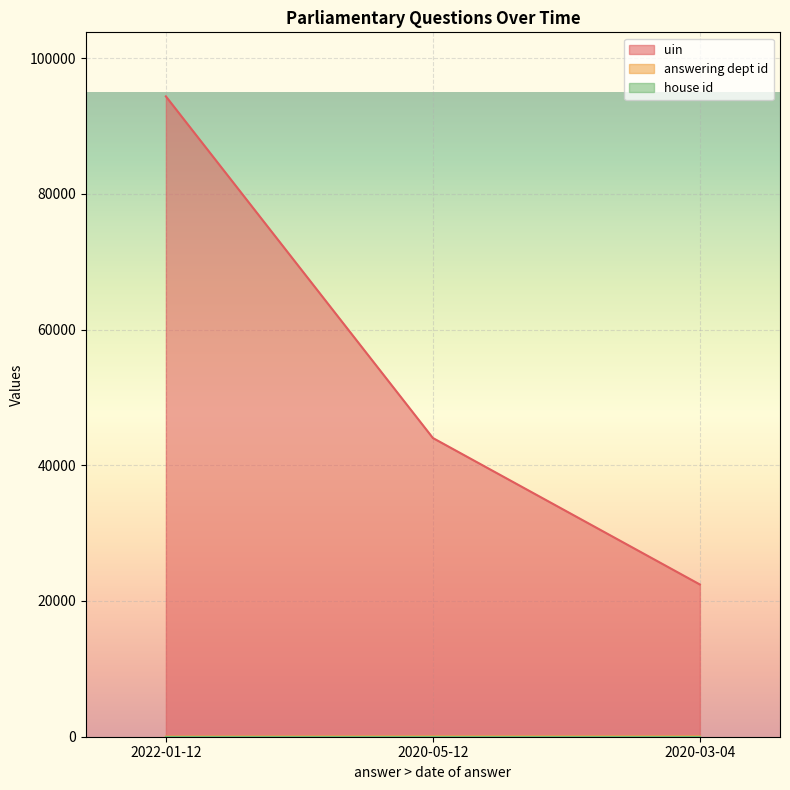

What is the difference between the second highest and minimum values in the answering dept id series?

24